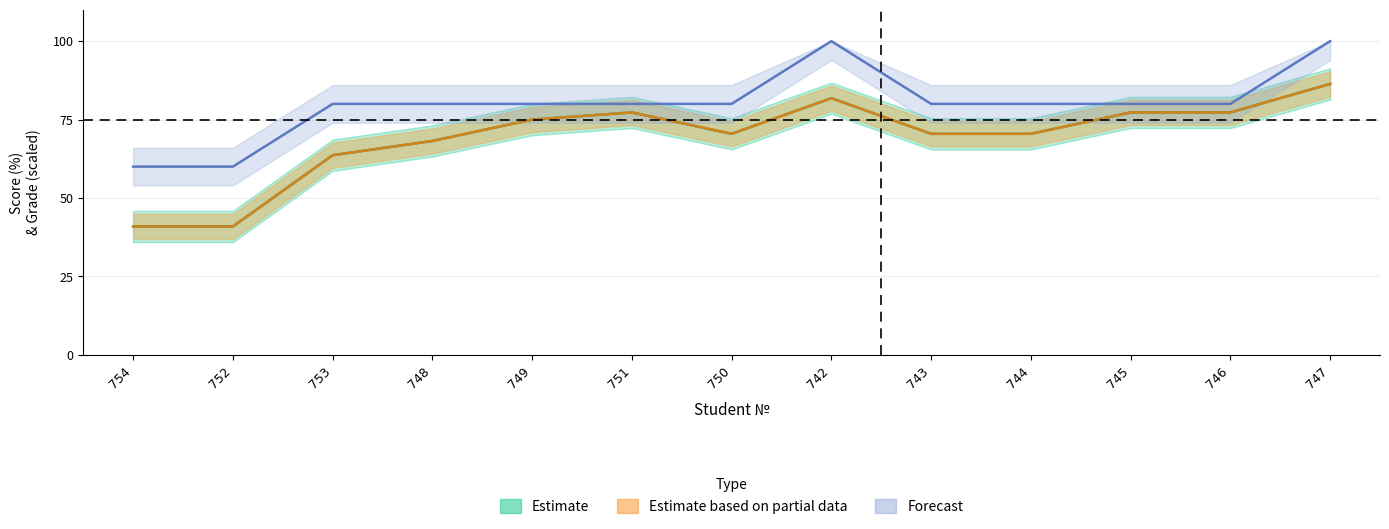

Reading left to right, extract all data points from this chart.

Тестовый балл: 40.9	40.9	63.6	68.2	75.0	77.3	70.5	81.8	70.5	70.5	77.3	77.3	86.4
%: 40.9	40.9	63.6	68.2	75.0	77.3	70.5	81.8	70.5	70.5	77.3	77.3	86.4
Оценка: 60.0	60.0	80.0	80.0	80.0	80.0	80.0	100.0	80.0	80.0	80.0	80.0	100.0